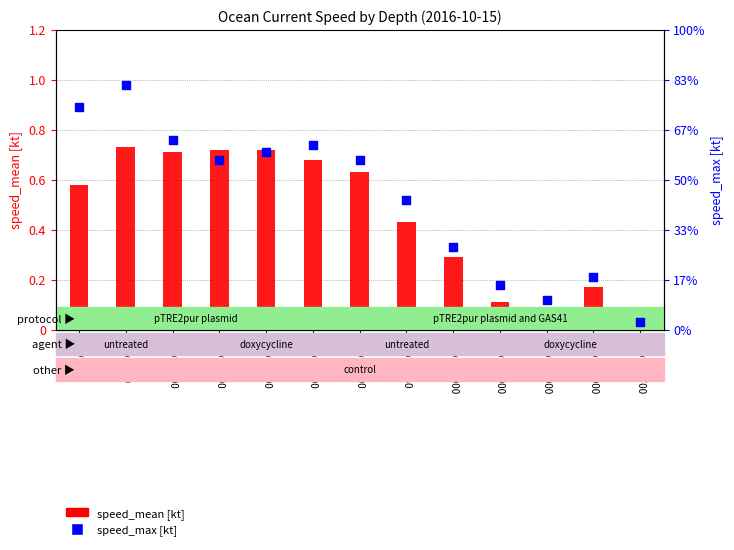

Which series has the largest total across all categories?

speed_max [kt]